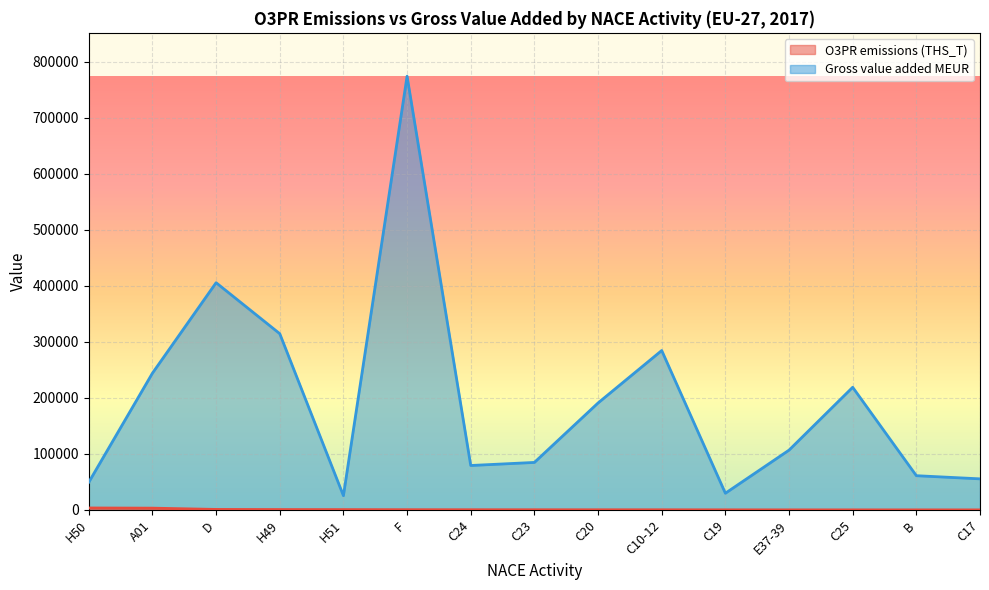

Between H51 and C19, which series saw the biggest shift?

Gross value added MEUR